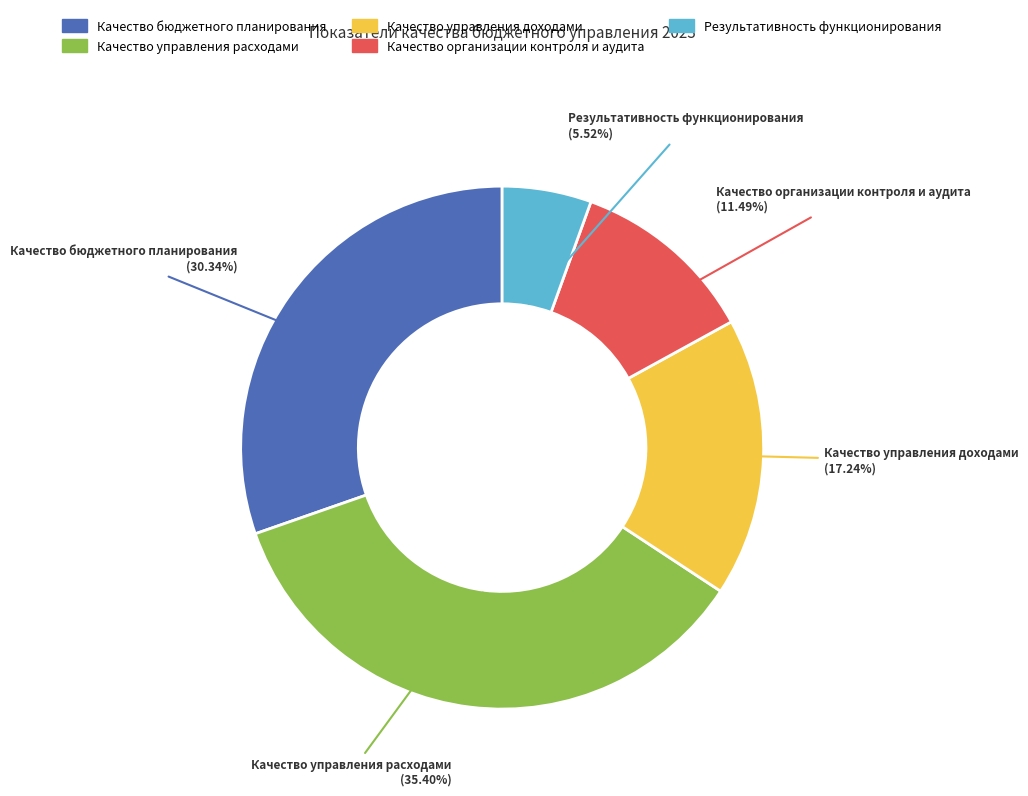

What portion of the pie excludes Качество управления доходами?

82.8%